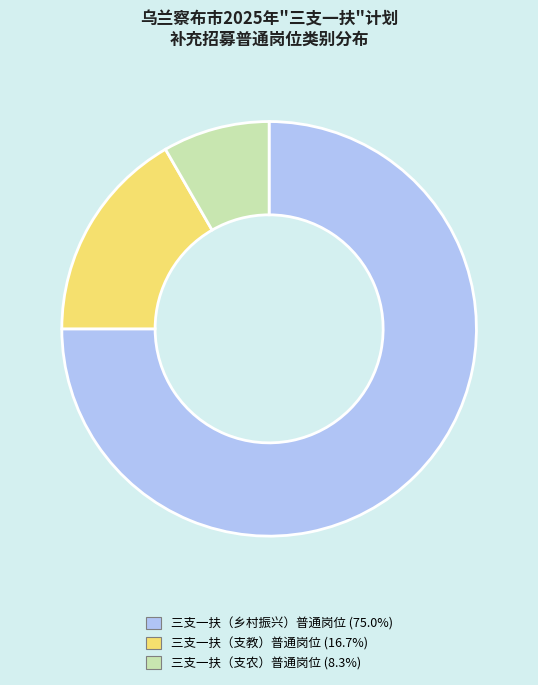

Does any single category account for the majority?

Yes